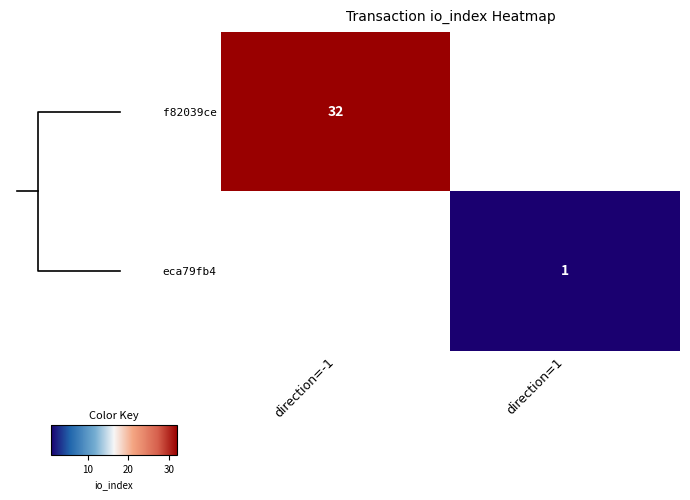

How many distinct data groups are displayed?

2